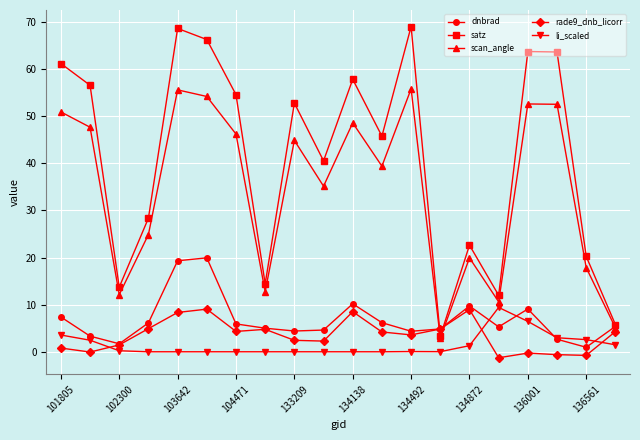

Does the chart display data point markers on the line(s)?

Yes